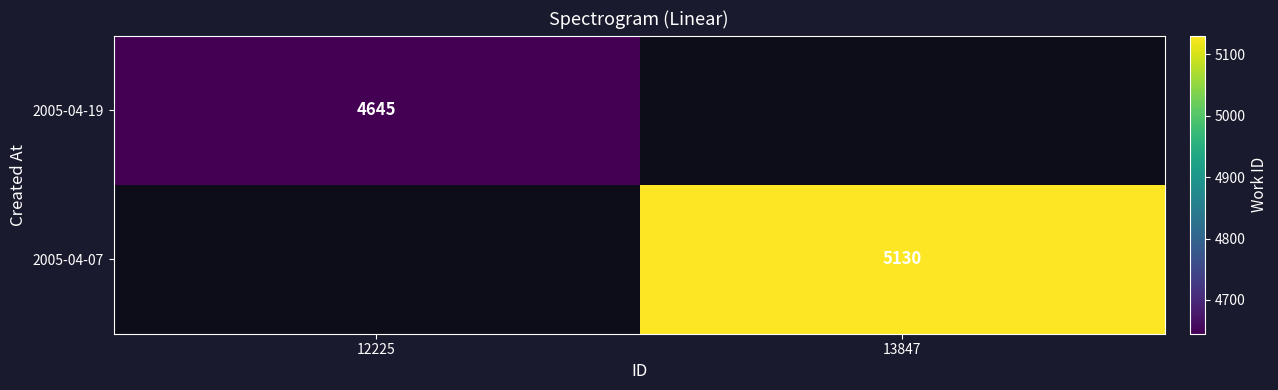

Is it true that 2005-04-07 equals 5130 at 13847?

True